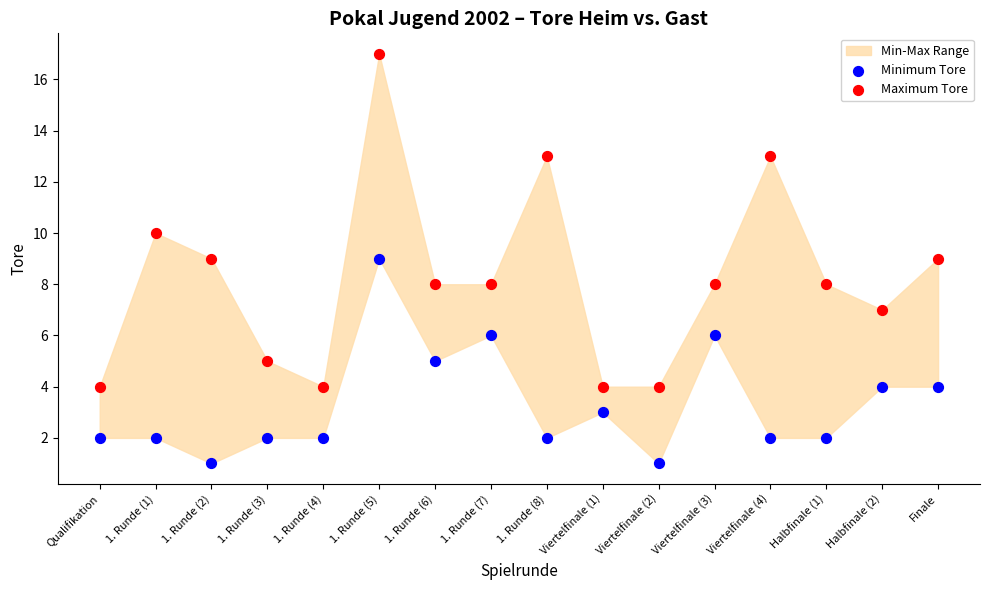

Across all data points, what is the range of Y values (max minus min)?

16